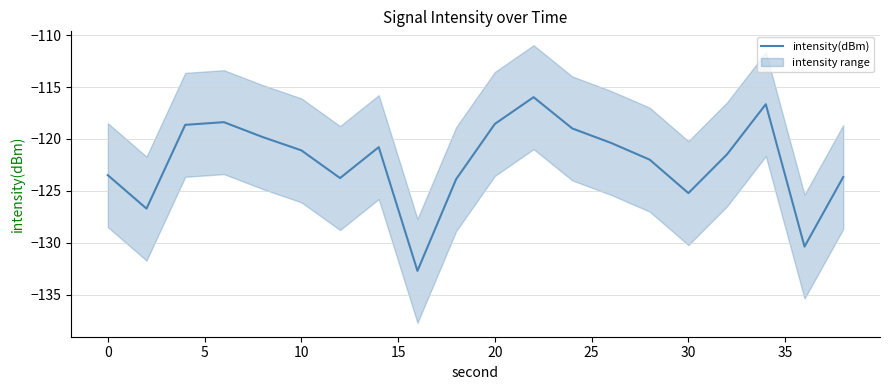

The intensity(dBm) series shows -68.7 at 30. True or false?

False